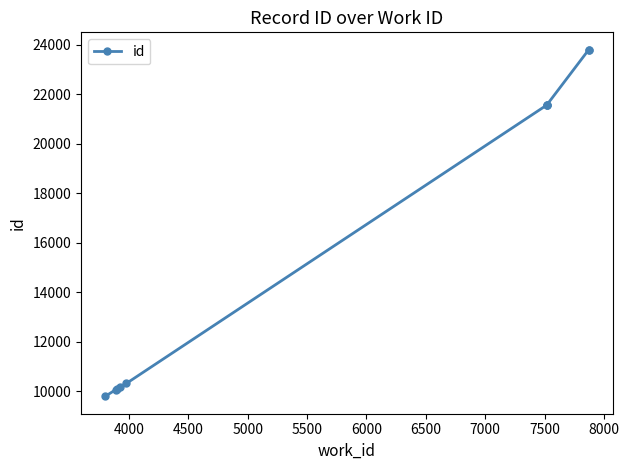

What is the sum of all values?

162739